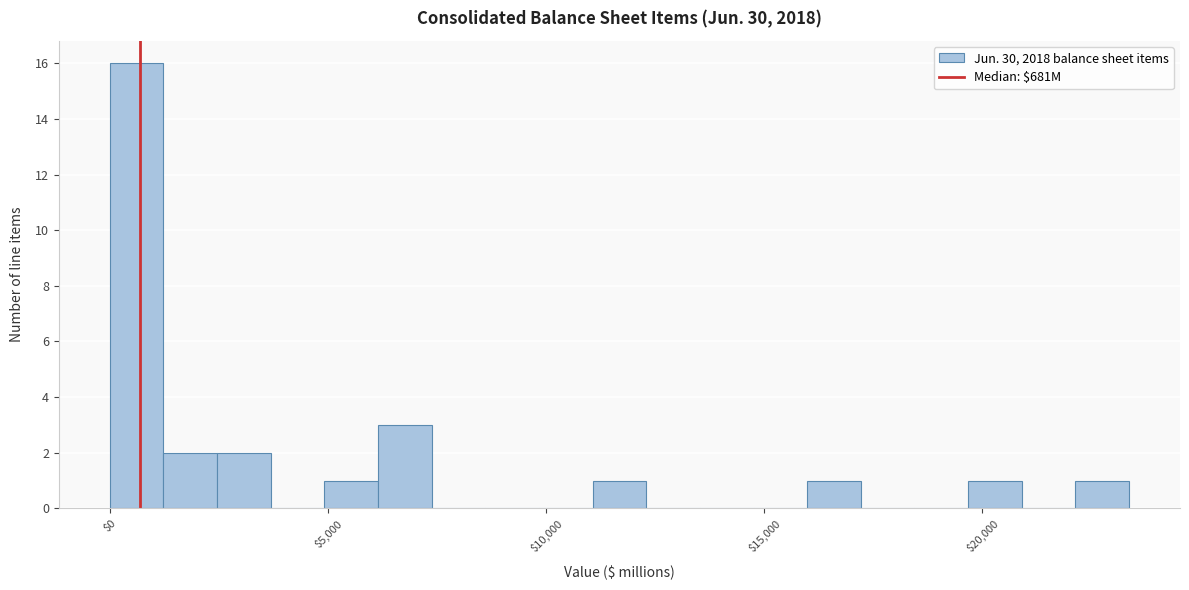

Read against the x-axis, roughly where is the centre of the tallest bar?

500